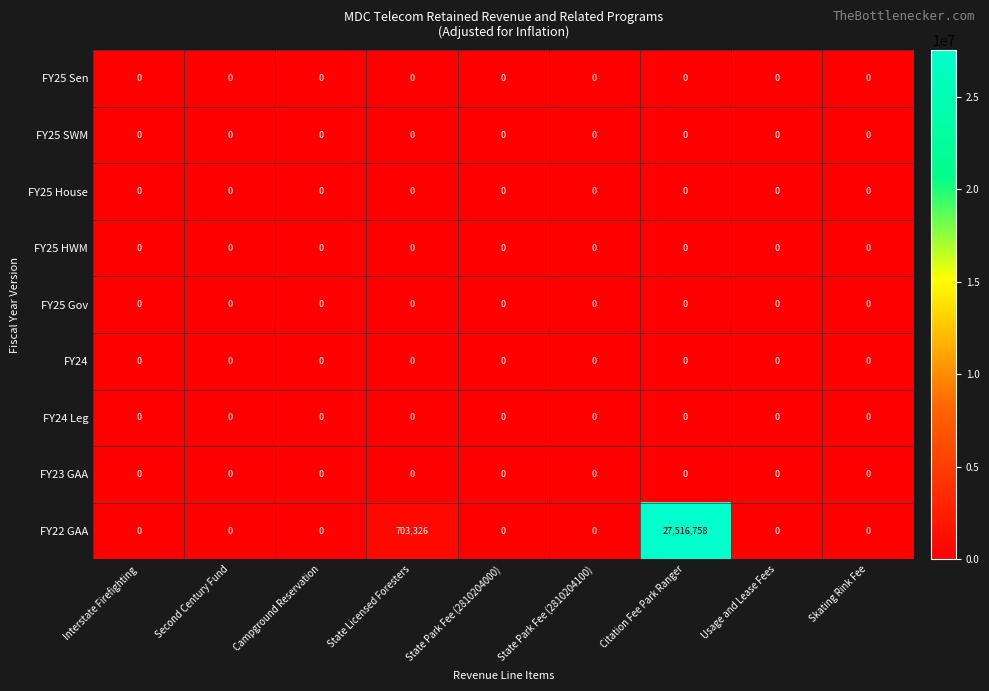

Which series has the largest total across all categories?

FY22 GAA